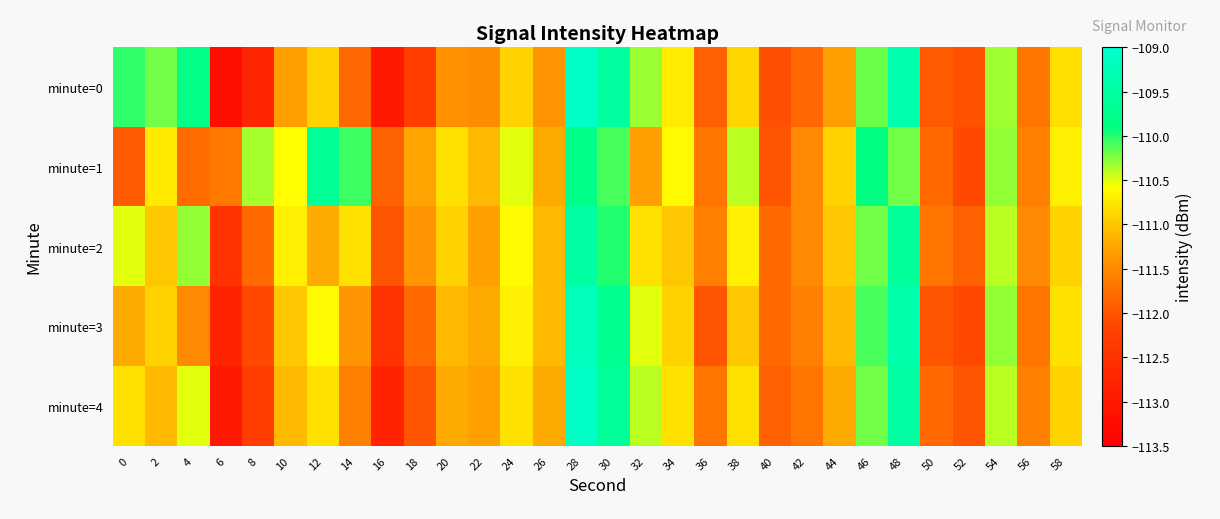

Reading left to right, transcribe all the data shown in this chart.

minute=0: 0=-110.0	2=-110.2	4=-109.9	6=-113.2	8=-112.7	10=-111.3	12=-110.9	14=-111.8	16=-113.0	18=-112.3	20=-111.4	22=-111.5	24=-110.9	26=-111.4	28=-109.1	30=-109.5	32=-110.3	34=-110.7	36=-111.9	38=-110.9	40=-112.1	42=-111.8	44=-111.3	46=-110.2	48=-109.4	50=-111.9	52=-112.0	54=-110.3	56=-111.7	58=-110.8
minute=1: 0=-111.9	2=-110.7	4=-111.8	6=-111.7	8=-110.3	10=-110.6	12=-109.7	14=-110.1	16=-111.9	18=-111.3	20=-110.8	22=-111.1	24=-110.5	26=-111.2	28=-109.8	30=-110.1	32=-111.3	34=-110.6	36=-111.7	38=-110.4	40=-112.0	42=-111.5	44=-110.9	46=-109.9	48=-110.2	50=-111.8	52=-112.1	54=-110.3	56=-111.6	58=-110.7
minute=2: 0=-110.5	2=-111.0	4=-110.3	6=-112.5	8=-111.8	10=-110.7	12=-111.2	14=-110.8	16=-112.0	18=-111.4	20=-110.9	22=-111.3	24=-110.6	26=-111.1	28=-109.5	30=-110.0	32=-110.8	34=-111.0	36=-111.6	38=-110.7	40=-111.8	42=-111.5	44=-111.0	46=-110.2	48=-109.6	50=-111.7	52=-111.9	54=-110.4	56=-111.5	58=-110.9
minute=3: 0=-111.2	2=-110.9	4=-111.5	6=-112.8	8=-112.1	10=-111.0	12=-110.6	14=-111.4	16=-112.5	18=-111.8	20=-111.1	22=-111.2	24=-110.7	26=-111.1	28=-109.2	30=-109.7	32=-110.5	34=-110.9	36=-112.0	38=-111.0	40=-111.8	42=-111.6	44=-111.1	46=-110.1	48=-109.4	50=-112.0	52=-112.1	54=-110.3	56=-111.7	58=-110.8
minute=4: 0=-110.8	2=-111.1	4=-110.5	6=-113.0	8=-112.3	10=-111.1	12=-110.8	14=-111.6	16=-112.8	18=-112.0	20=-111.2	22=-111.3	24=-110.8	26=-111.2	28=-109.1	30=-109.6	32=-110.4	34=-110.8	36=-111.7	38=-110.8	40=-111.9	42=-111.7	44=-111.2	46=-110.2	48=-109.5	50=-111.8	52=-112.0	54=-110.4	56=-111.6	58=-110.9